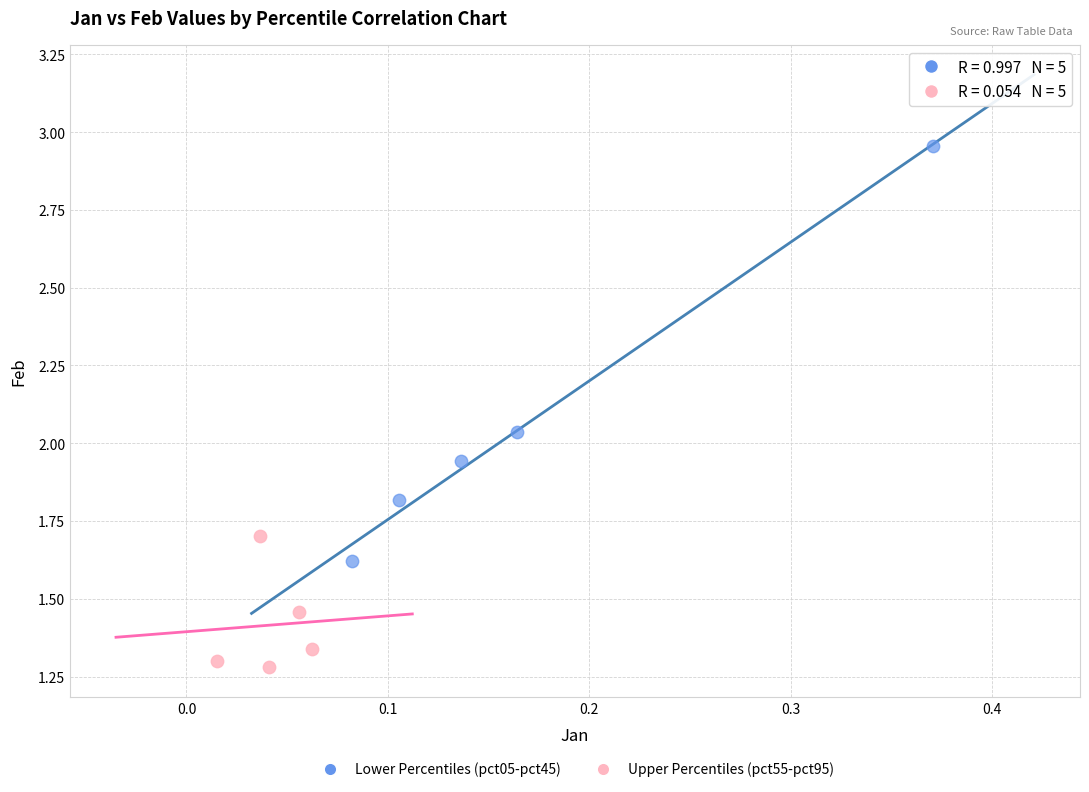

Which series has the largest Y range (max minus min)?

Lower Percentiles (pct05-pct45)